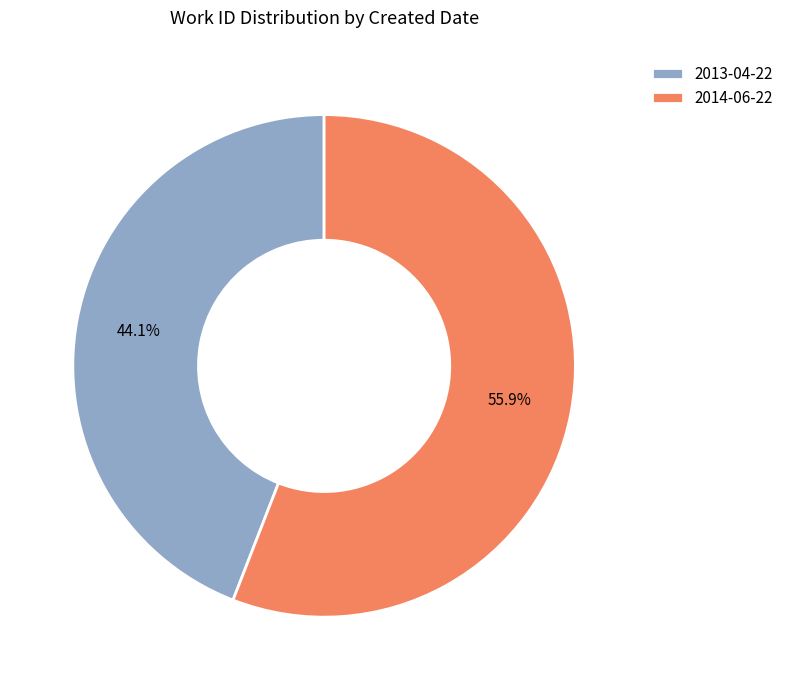

Is there a majority slice in this chart?

Yes